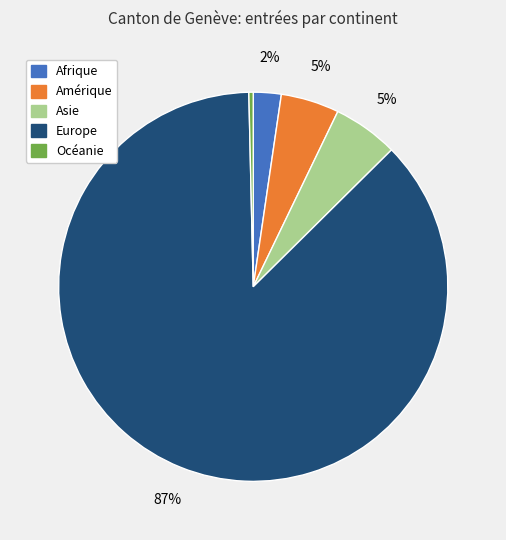

Is there a majority slice in this chart?

Yes